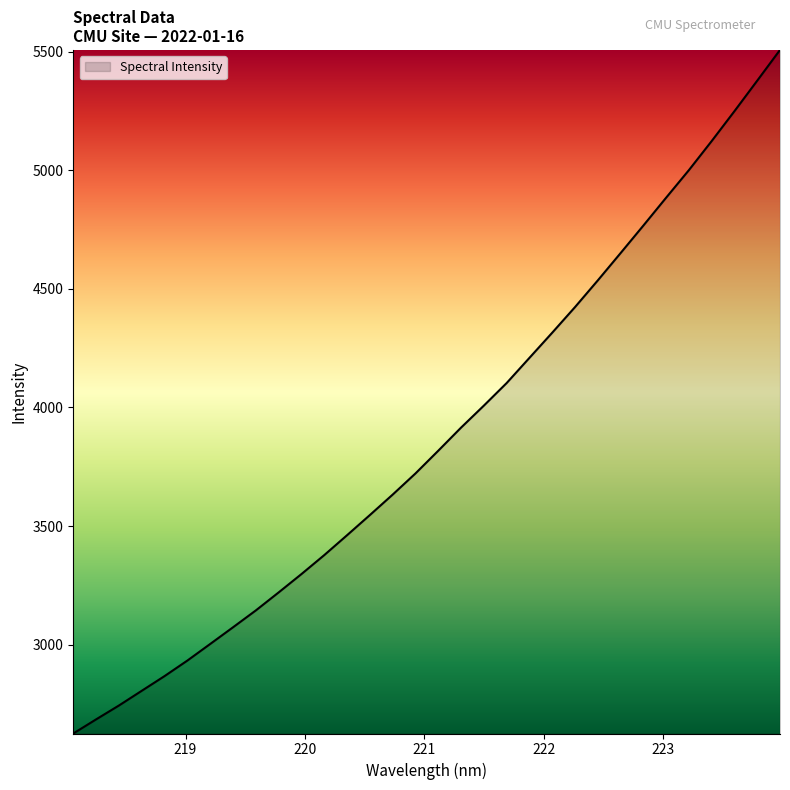

What is the maximum value shown in the chart?

5508.0